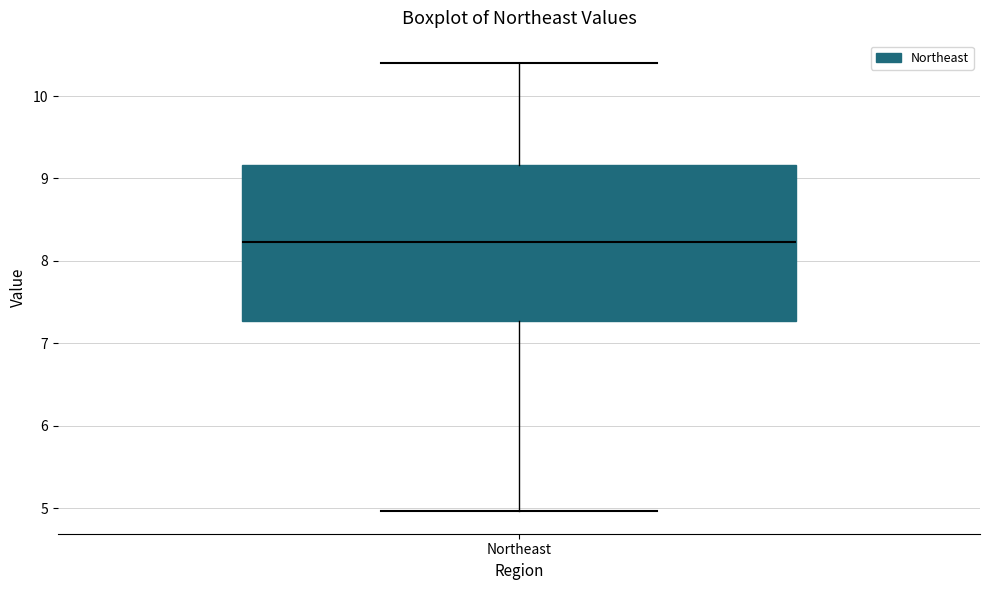

Where does the lower whisker of the box for Northeast end on the y-axis? The values are not printed on the chart, so give them approximately, as read against the axis.

5.0